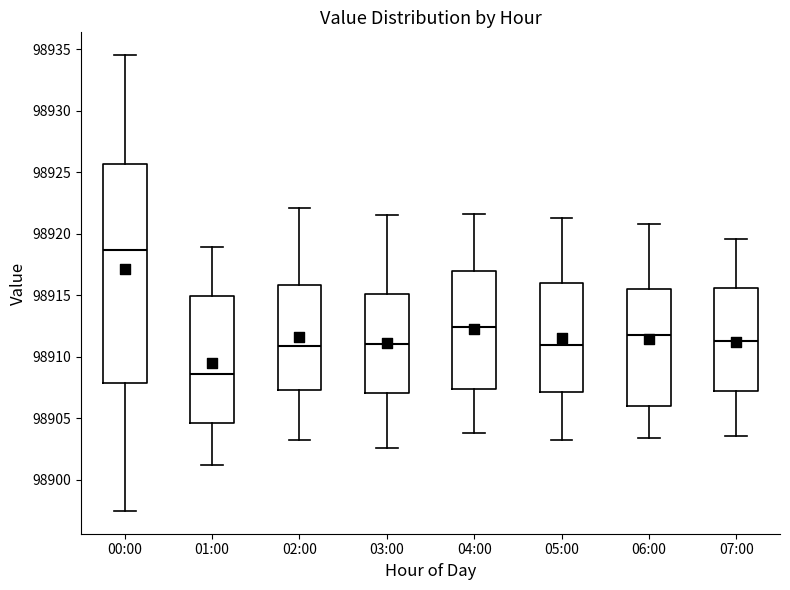

Which box is the tallest, from its lower edge to its upper edge?

00:00